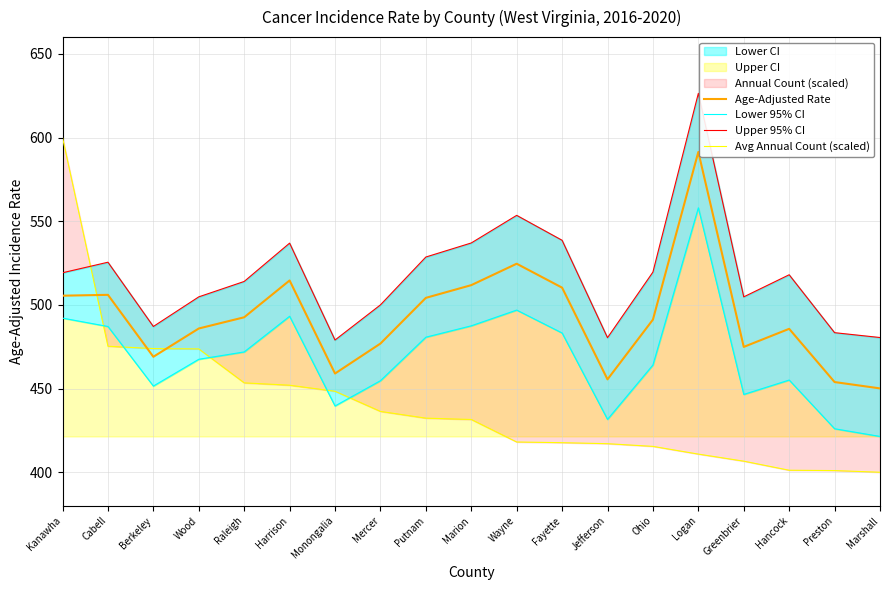

True or false: Avg Annual Count (scaled) and Age-Adjusted Rate cross at least once.

True